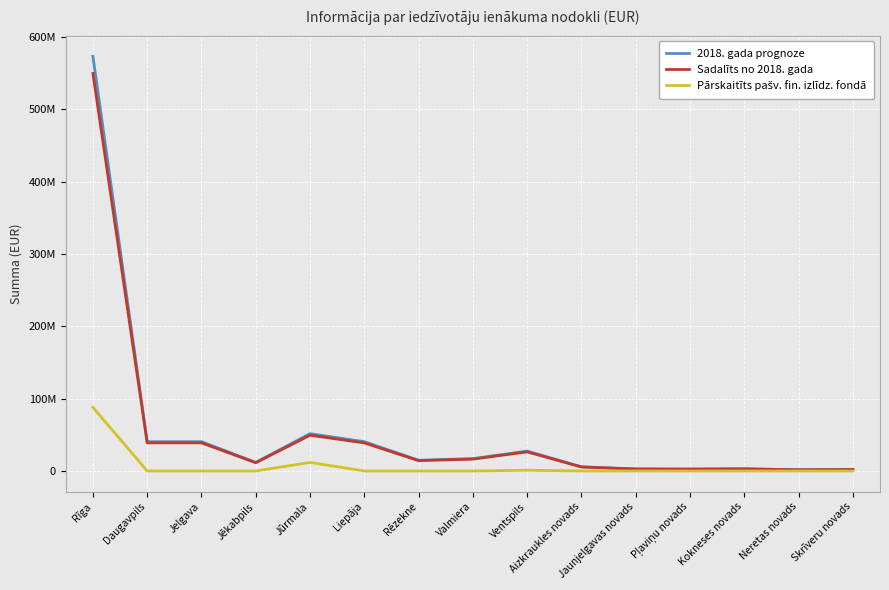

What is the total value across all series at Aizkraukles novads?

11265049.8